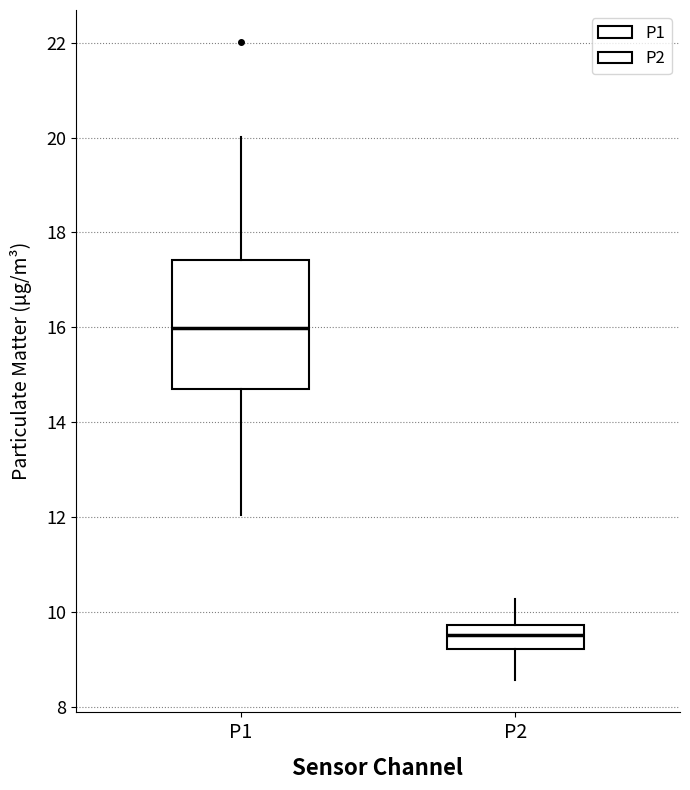

Which box's median line is the highest?

P1